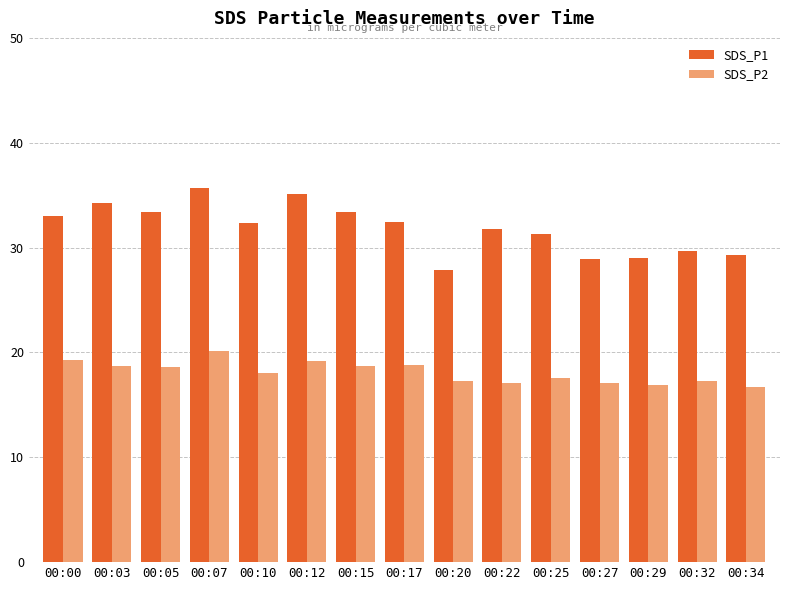

How many data points does each series have?

15